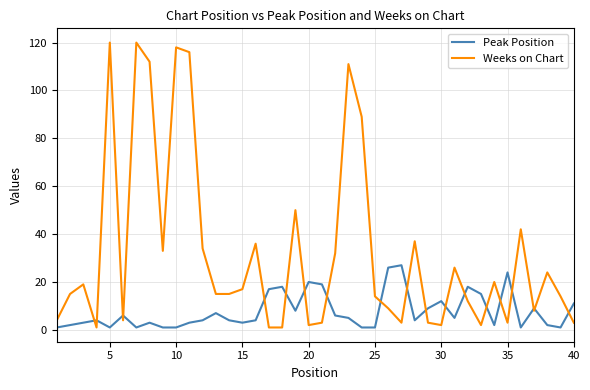

List the series in order of their overall mean, highest first.

Weeks on Chart, Peak Position